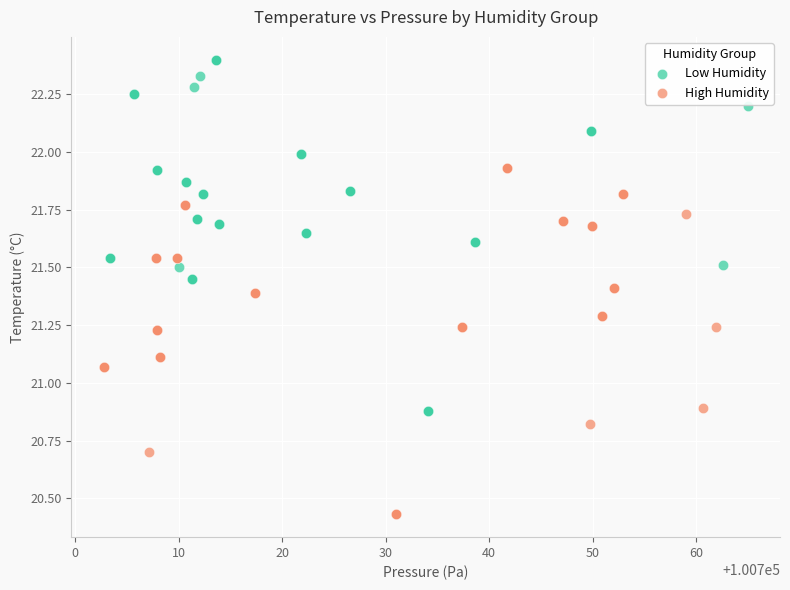

Which series contains the lowest Y value?

High Humidity